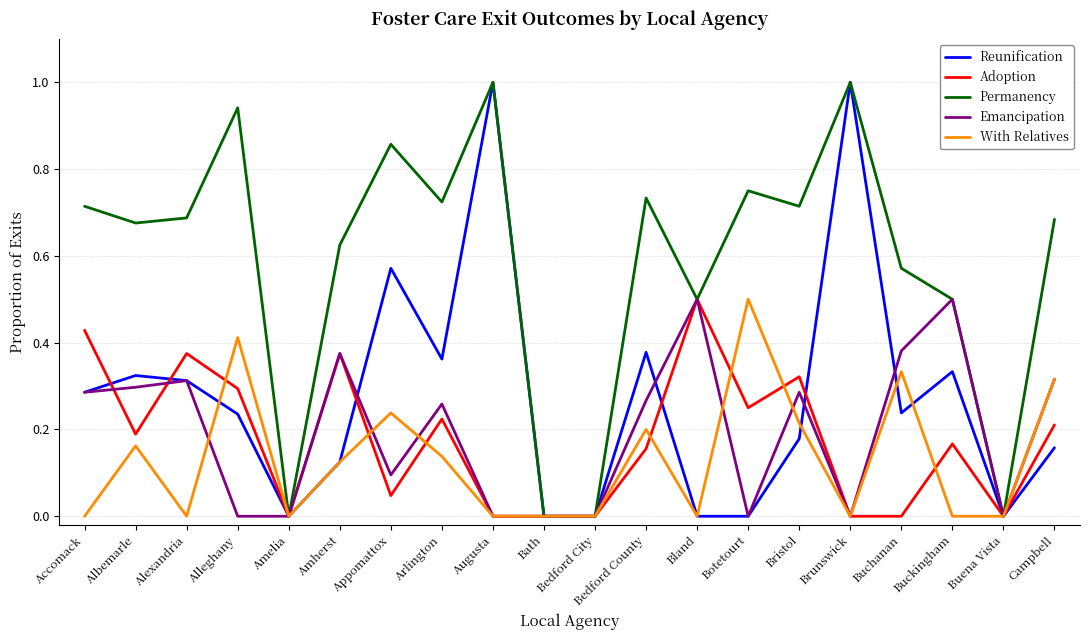

What position from the left is Accomack?

1